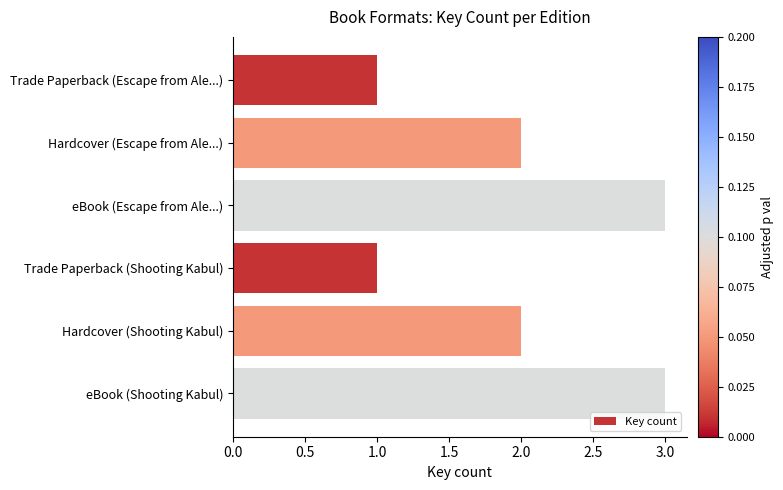

How many values are between 1 and 3?

6